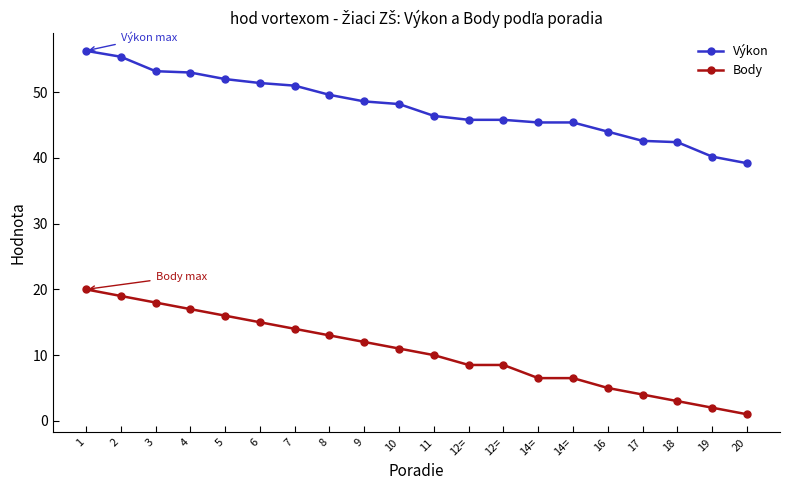

What is the spread (max minus min) of values at 9?

36.6